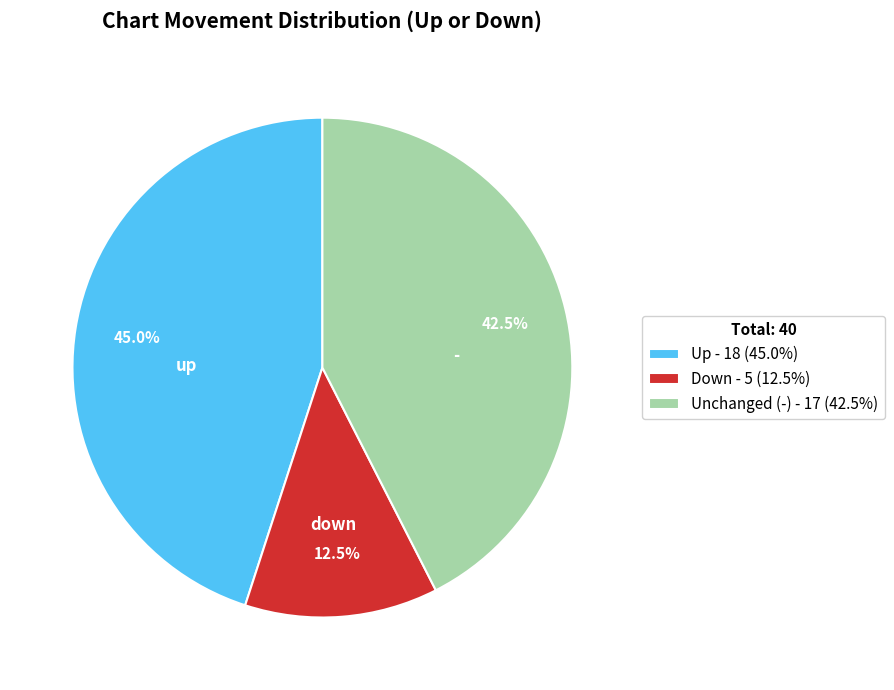

Does Up - 18 (45.0%) represent more than half of the total?

No